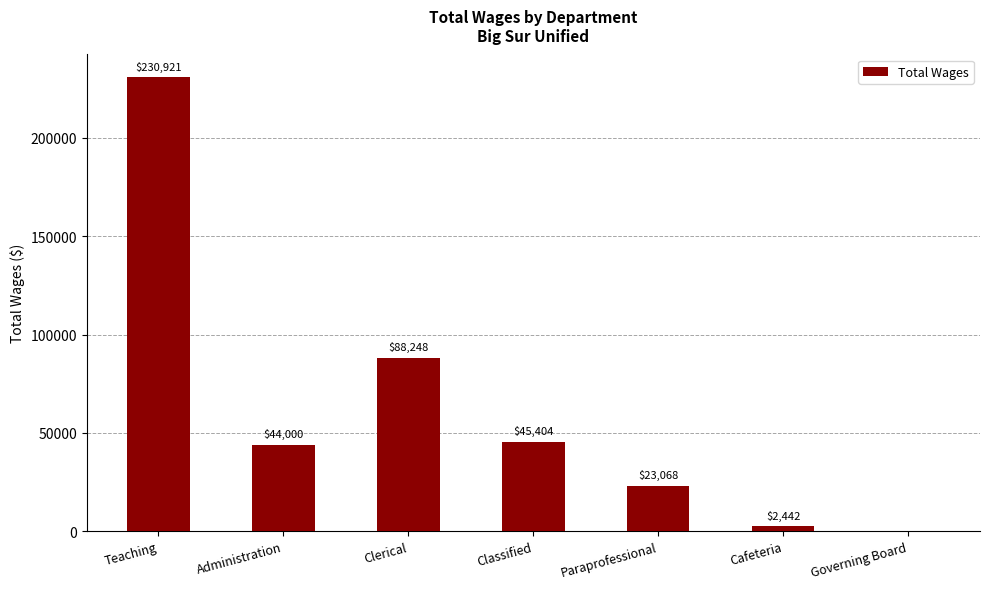

Reading left to right, extract all data points from this chart.

230921	44000	88248	45404	23068	2442	0